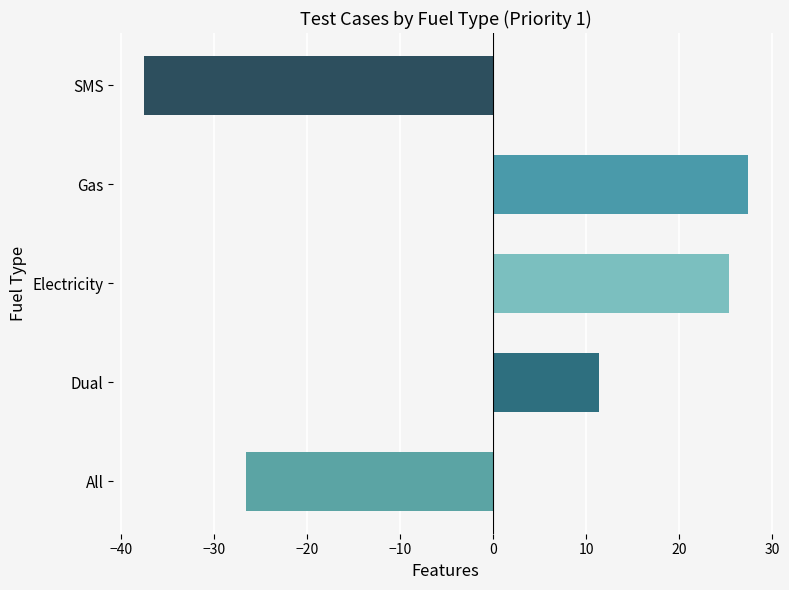

List the labels in order of value, smallest first.

SMS, All, Dual, Electricity, Gas